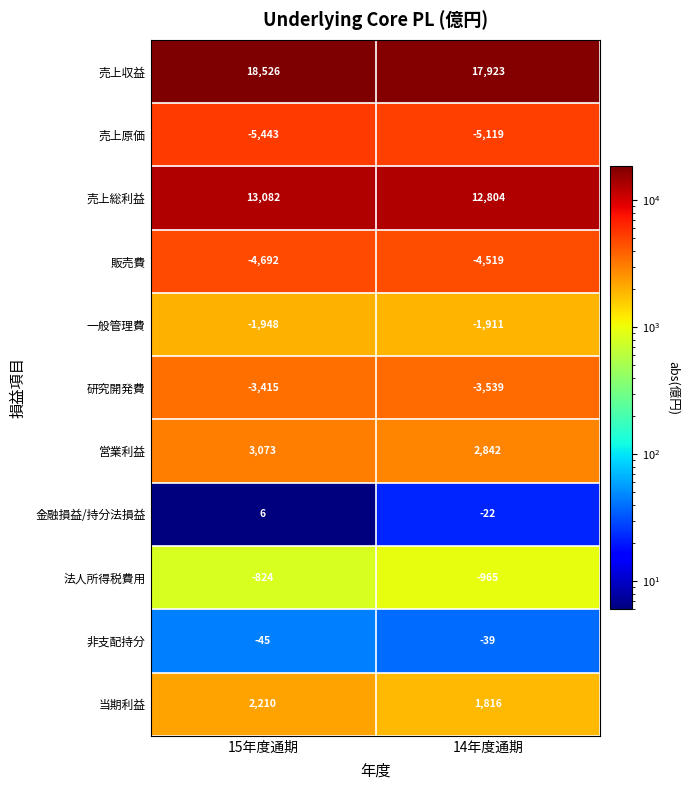

What is the difference between the maximum and minimum values in the 金融損益/持分法損益 series?

28